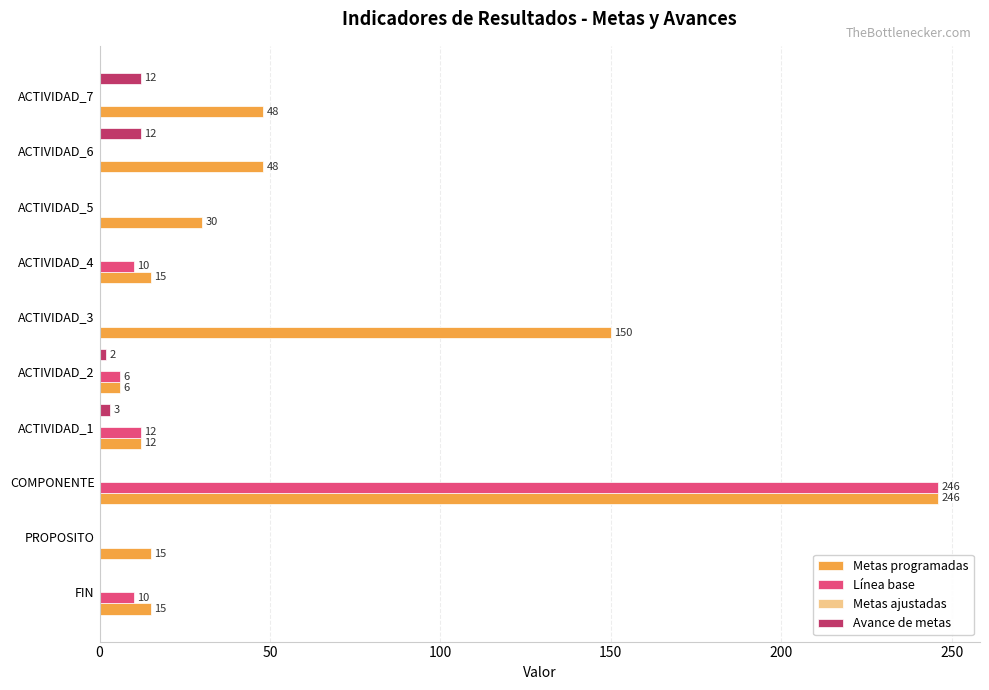

Which series changed the most between PROPOSITO and ACTIVIDAD_4?

Línea base